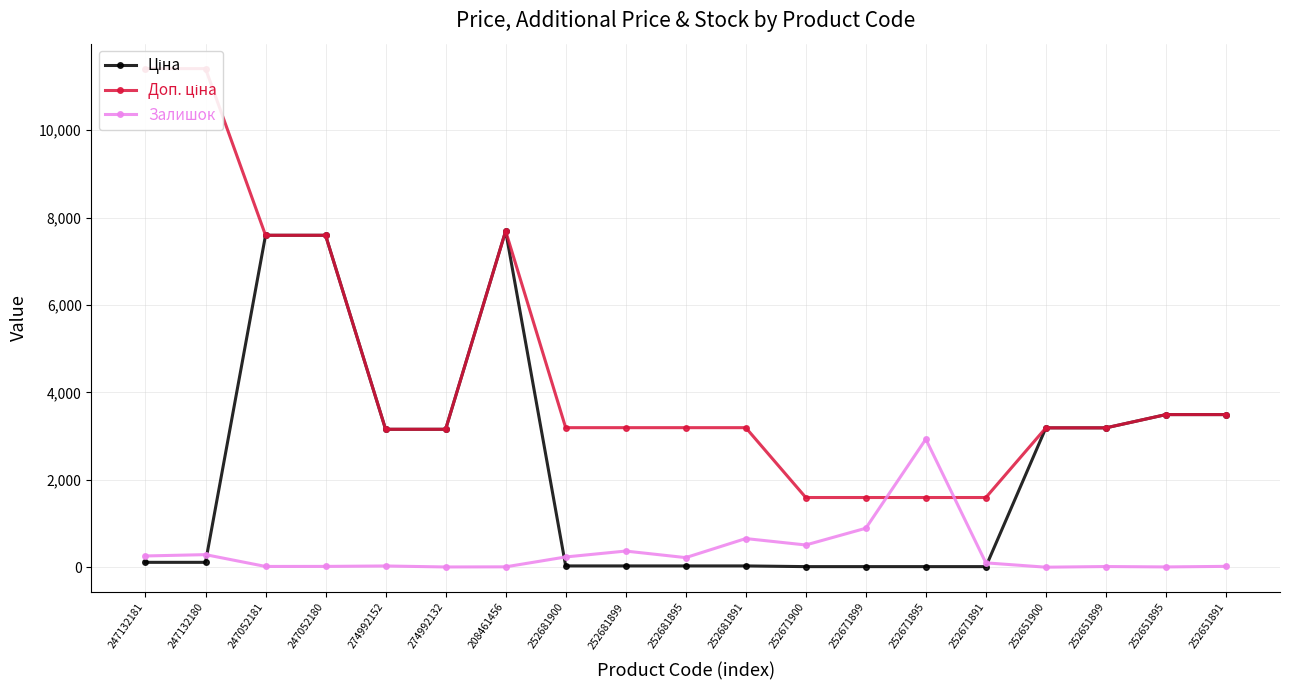

Which series has the widest spread of values?

Доп. ціна